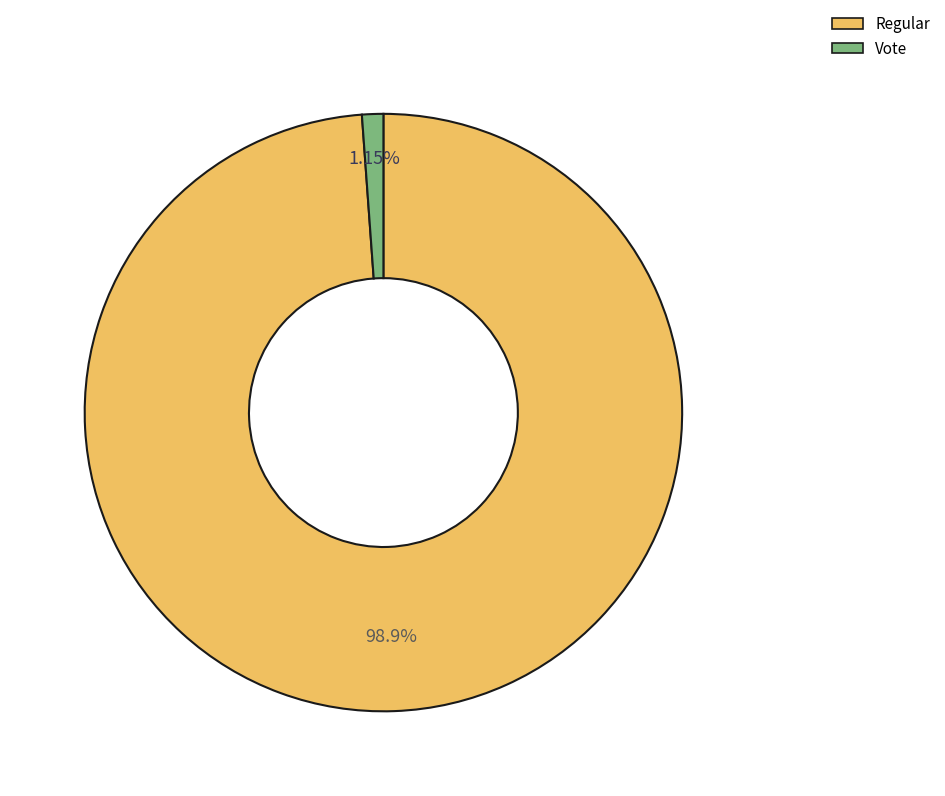

Count the number of slices in the pie.

2